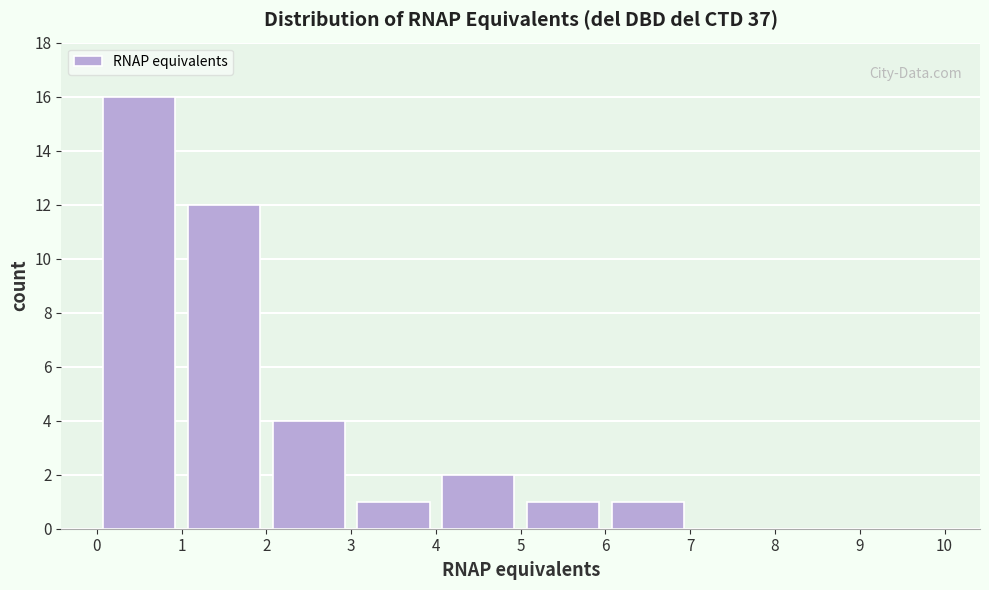

Reading left to right, list every bar in this chart as the range it spans on the x-axis followed by its height. The values are not printed on the chart, so give them approximately, as read against the axis.

0 to 1: 16
1 to 2: 12
2 to 3: 4
3 to 4: 1
4 to 5: 2
5 to 6: 1
6 to 7: 1
7 to 8: 0
8 to 9: 0
9 to 10: 0